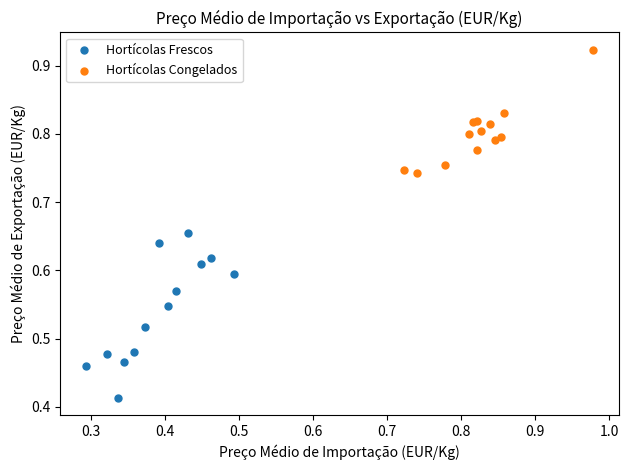

Which series has the largest Y range (max minus min)?

Hortícolas Frescos